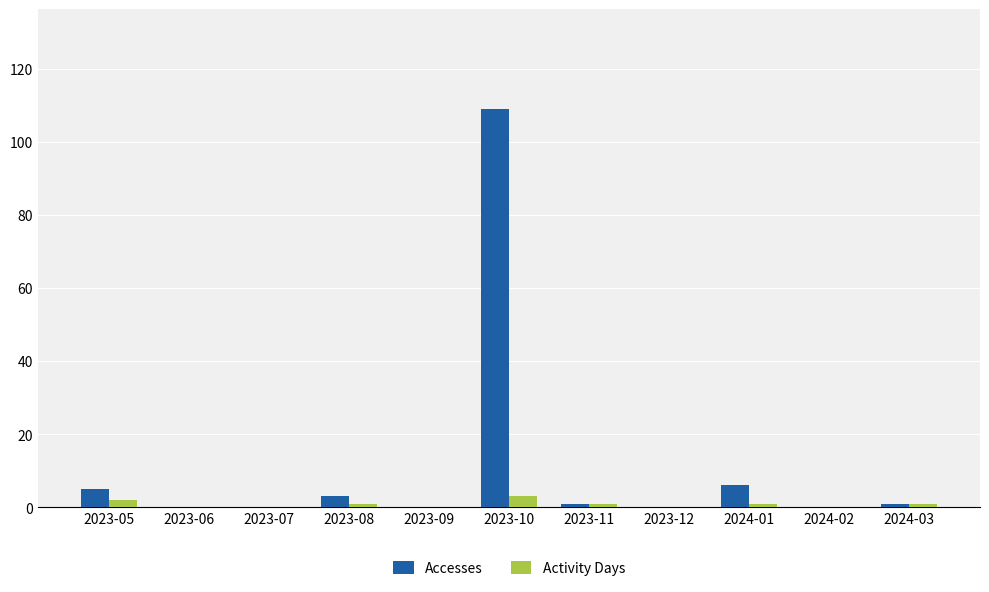

The value of Accesses at 2023-05 is 5. True or false?

True